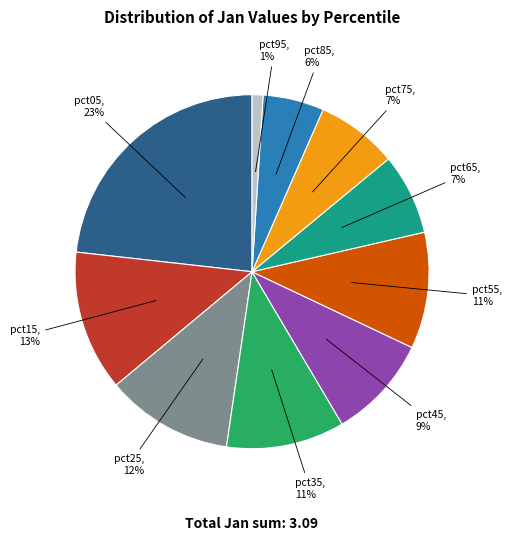

Is it true that pct55 is 11% of the pie?

True